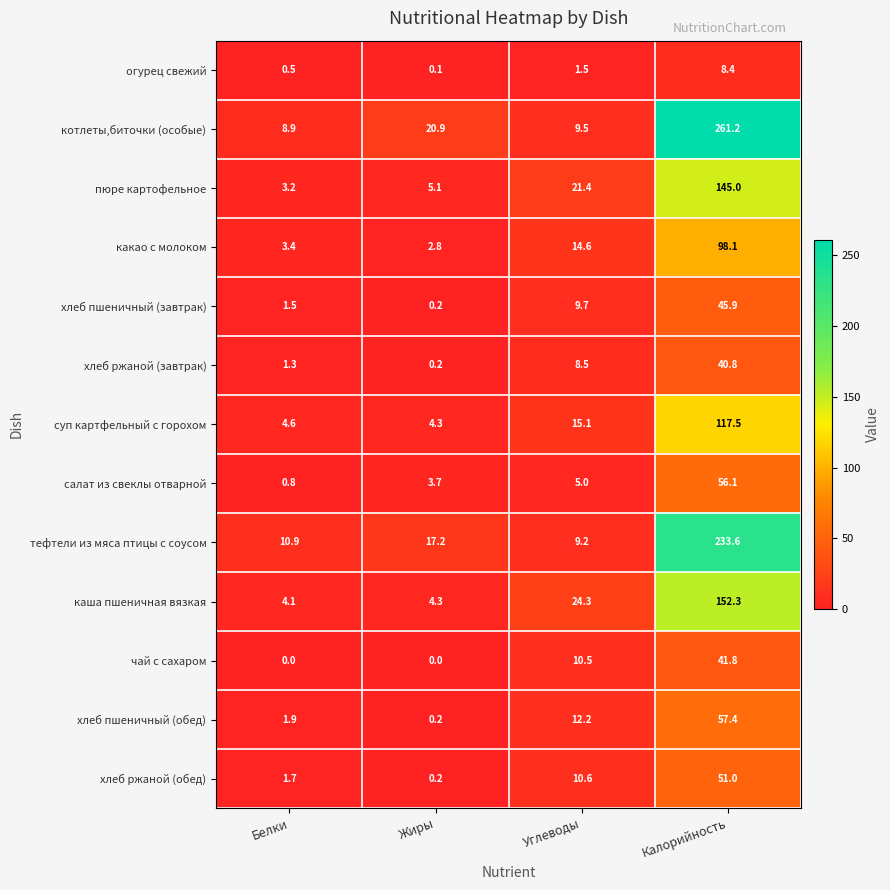

What is the difference between the highest and lowest values at Углеводы?

22.8